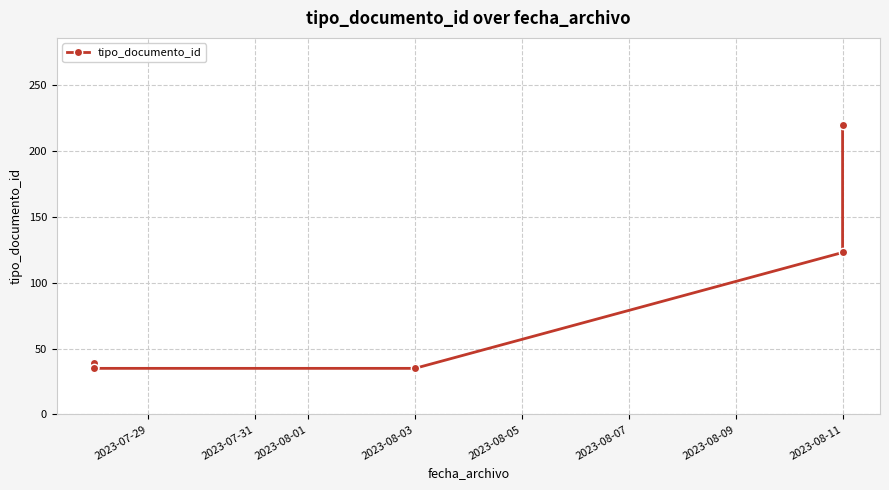

True or false: there are more than 2 points higher than both neighbors.

False